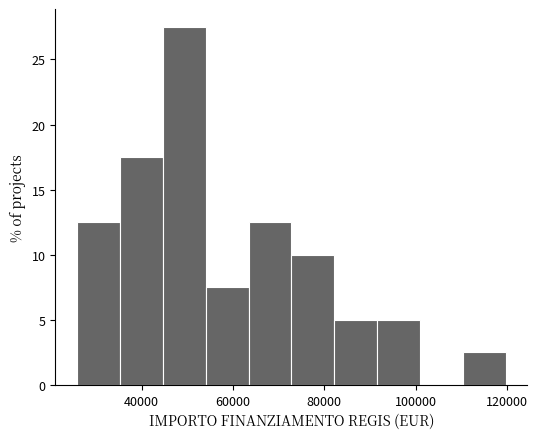

Reading left to right, list every bar in this chart as the range it spans on the x-axis followed by its height. Neither the bar edges nor the heights are printed on the chart, so give them approximately, as read against the axes.

26000 to 36000: 12.5
36000 to 44000: 17.5
44000 to 54000: 27.5
54000 to 64000: 7.5
64000 to 72000: 12.5
72000 to 82000: 10.0
82000 to 92000: 5.0
92000 to 100000: 5.0
100000 to 110000: 0
110000 to 120000: 2.5